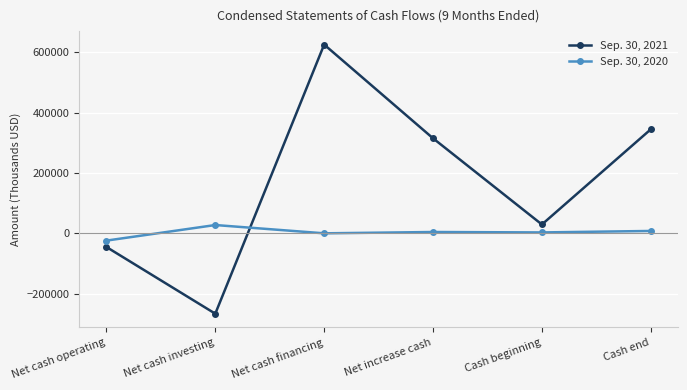

At which category does the chart reach its minimum across all series?

Net cash investing